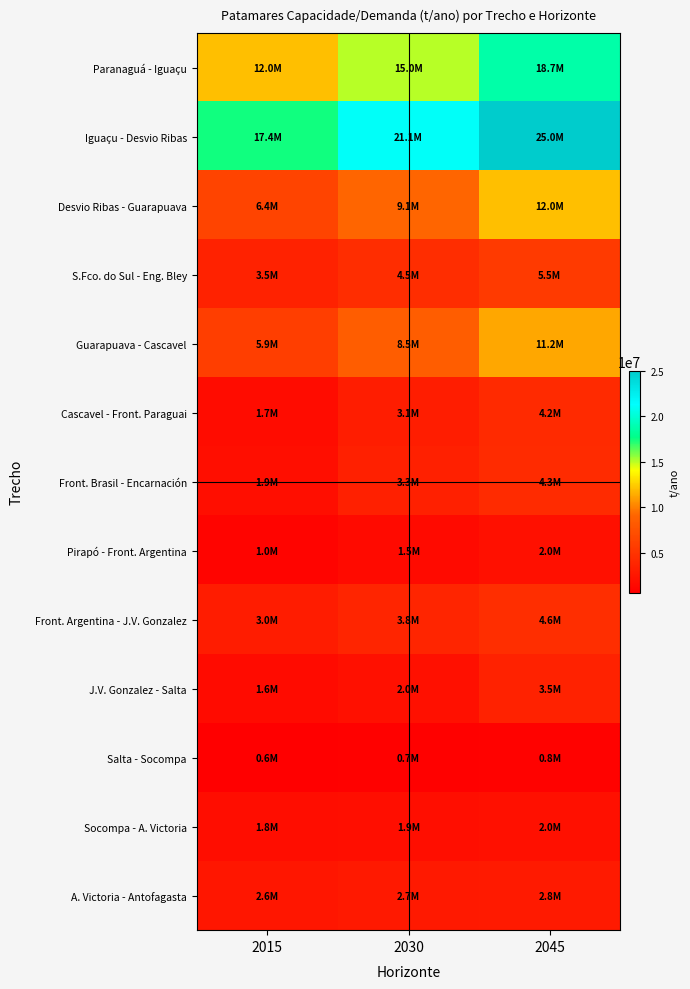

What is the smallest value displayed?

600000